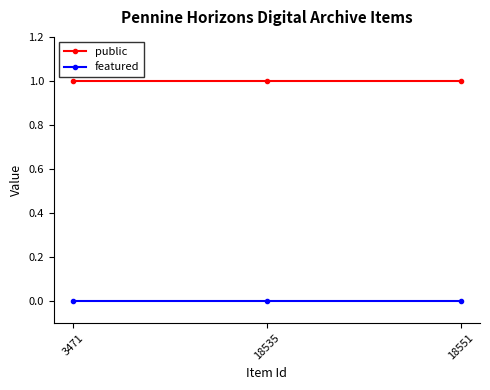

Count the number of data series in this chart.

2